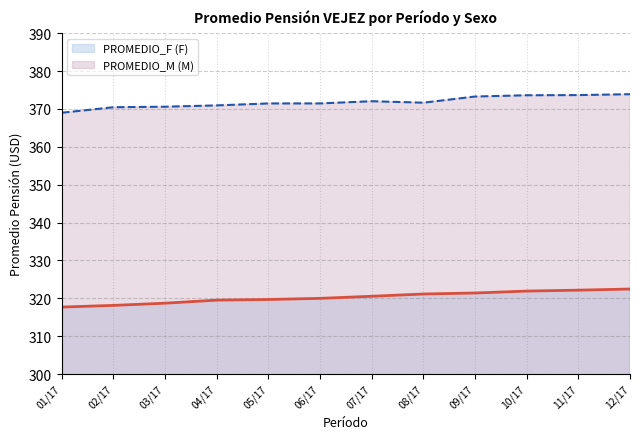

What is the value of the PROMEDIO_M point at the 7th from the left?

372.0